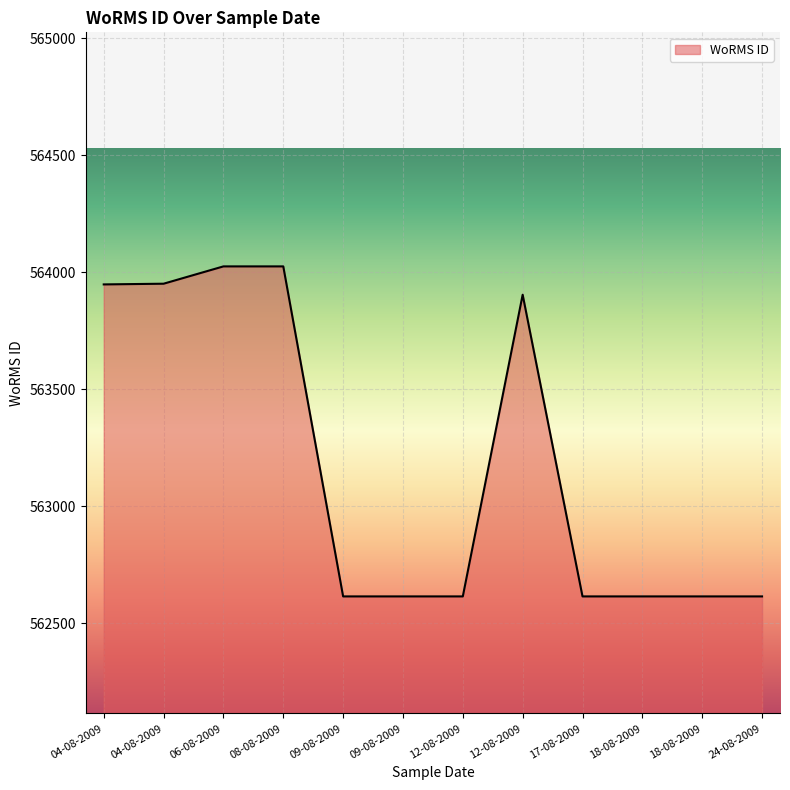

Which label corresponds to the largest value in the chart?

06-08-2009